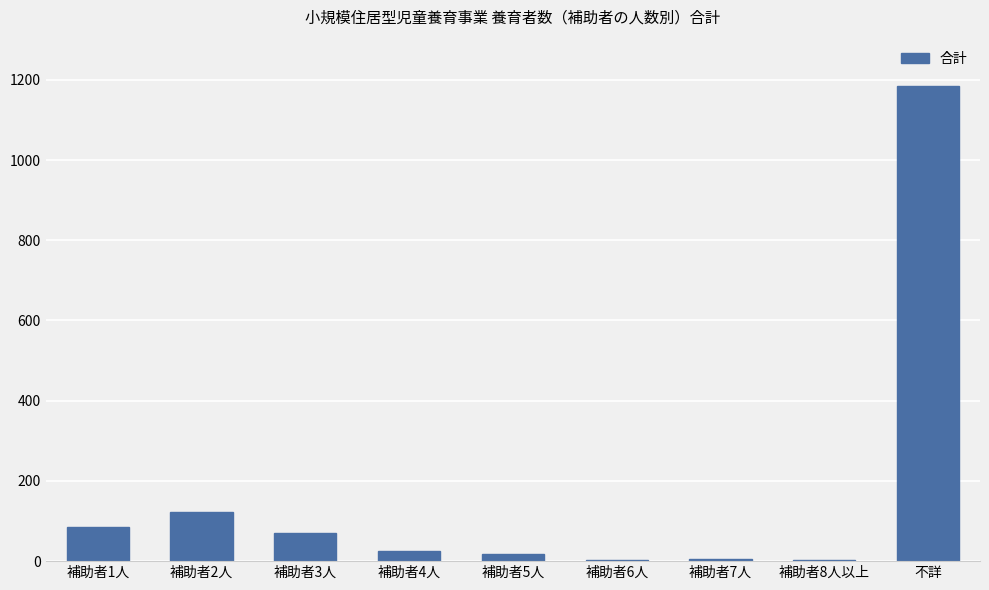

At which label is the value closest to 593?

補助者2人